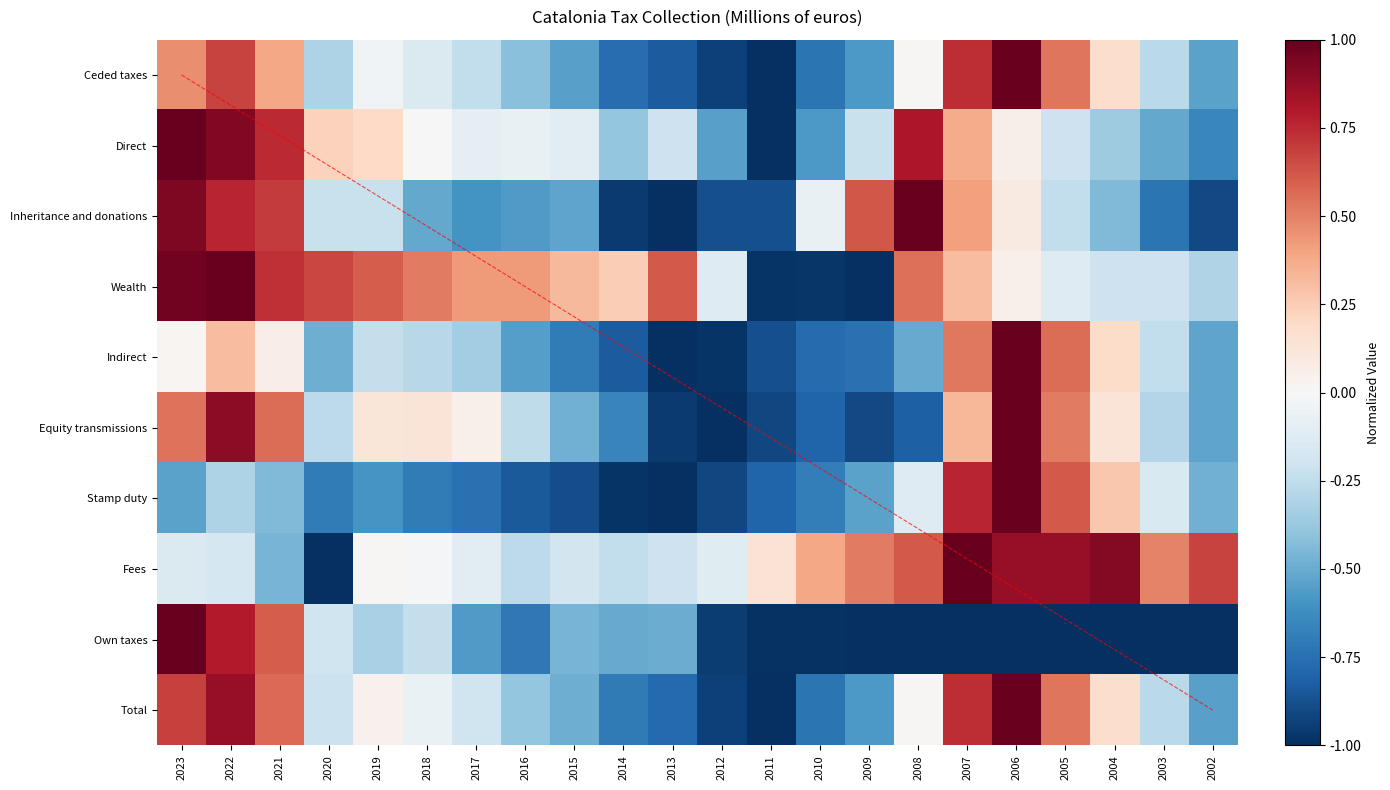

Which label corresponds to the smallest value in the chart?

2011